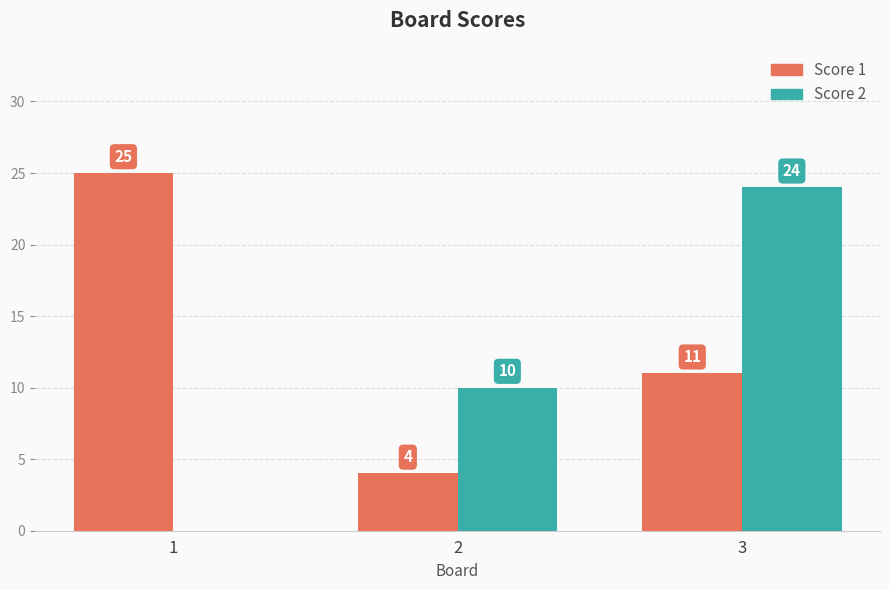

What is the sum of the Score 1 values at 2 and 1?

29